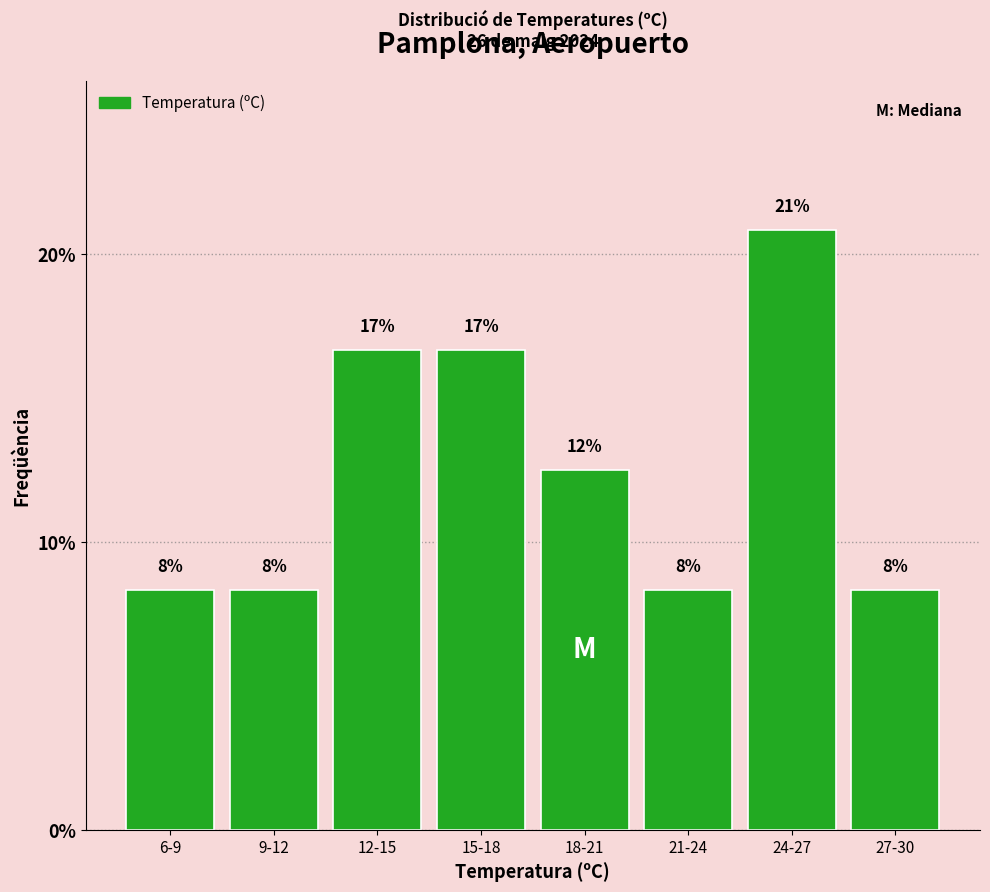

How many bars are there in total?

8